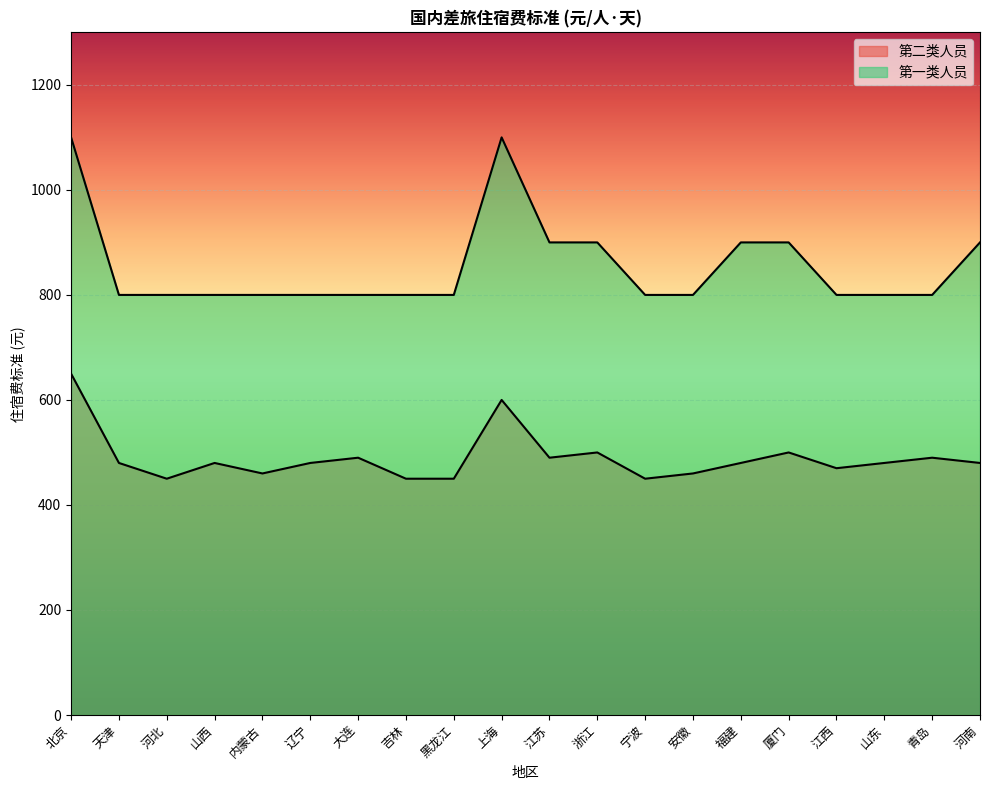

What are all the series names shown in the legend?

第二类人员, 第一类人员